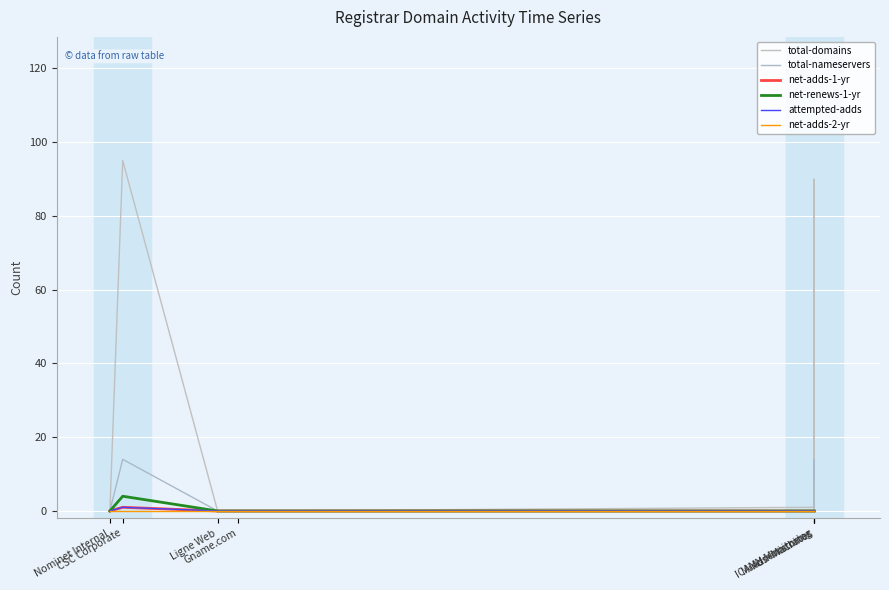

The net-renews-1-yr series shows -2 at Administrator. True or false?

False